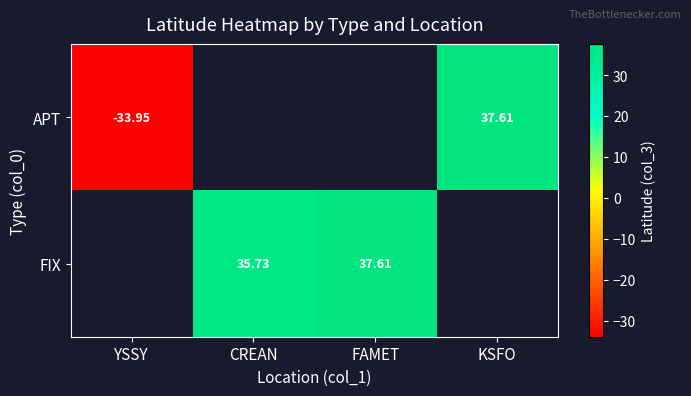

What is the minimum value shown in the chart?

-33.9